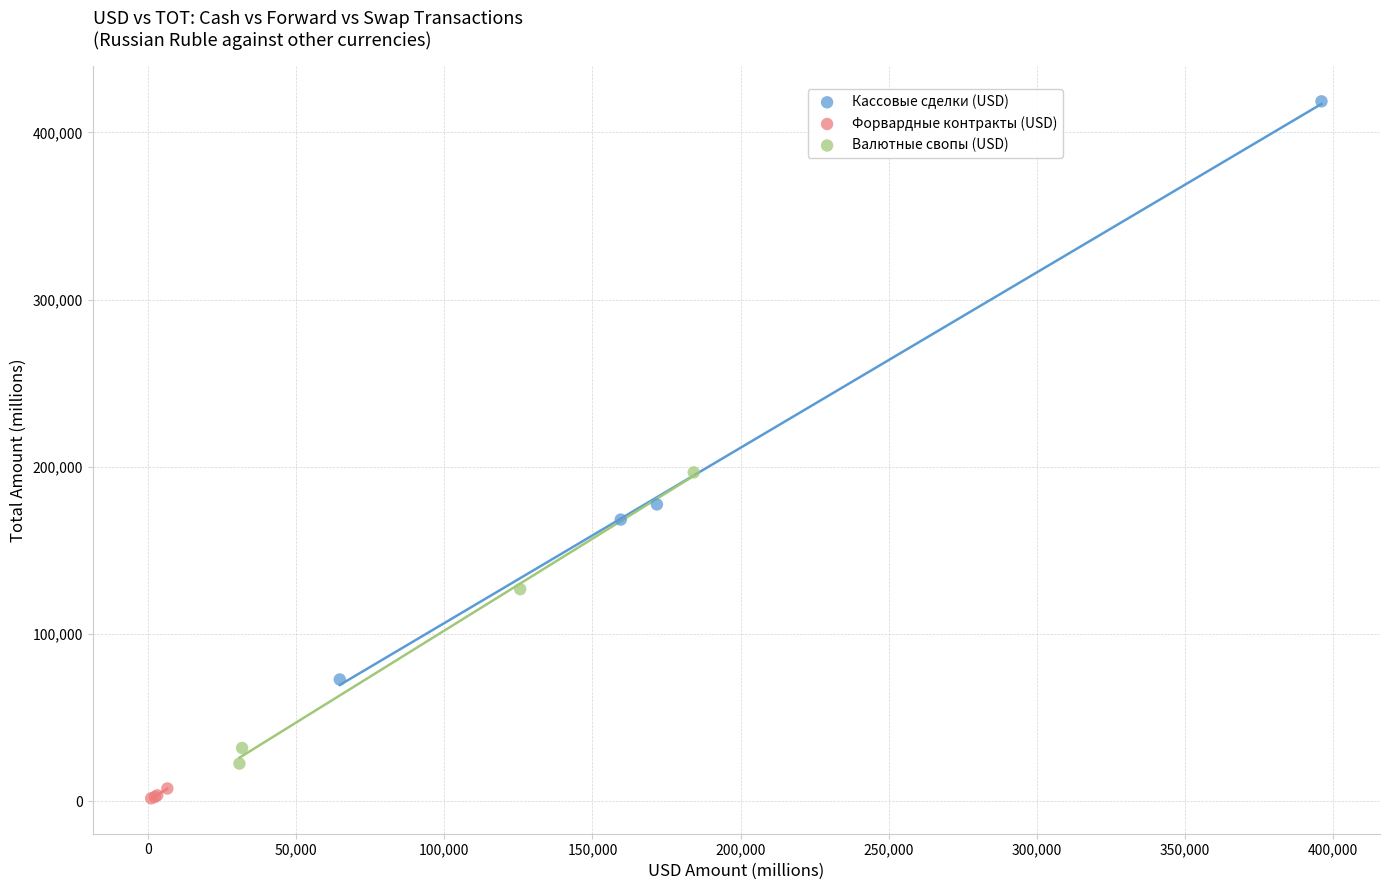

Which series contains the highest Y value?

Кассовые сделки (USD)